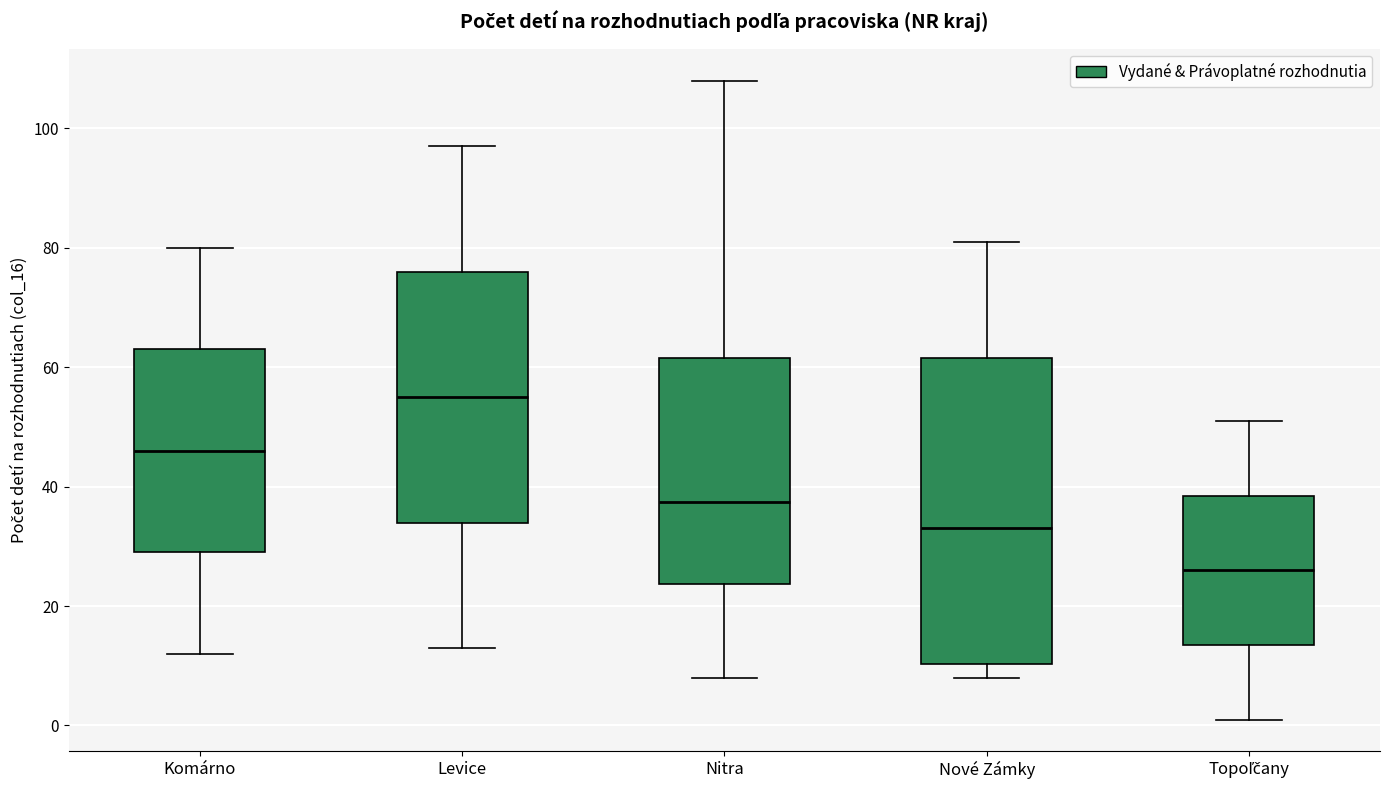

Which box is the tallest, from its lower edge to its upper edge?

Nové Zámky